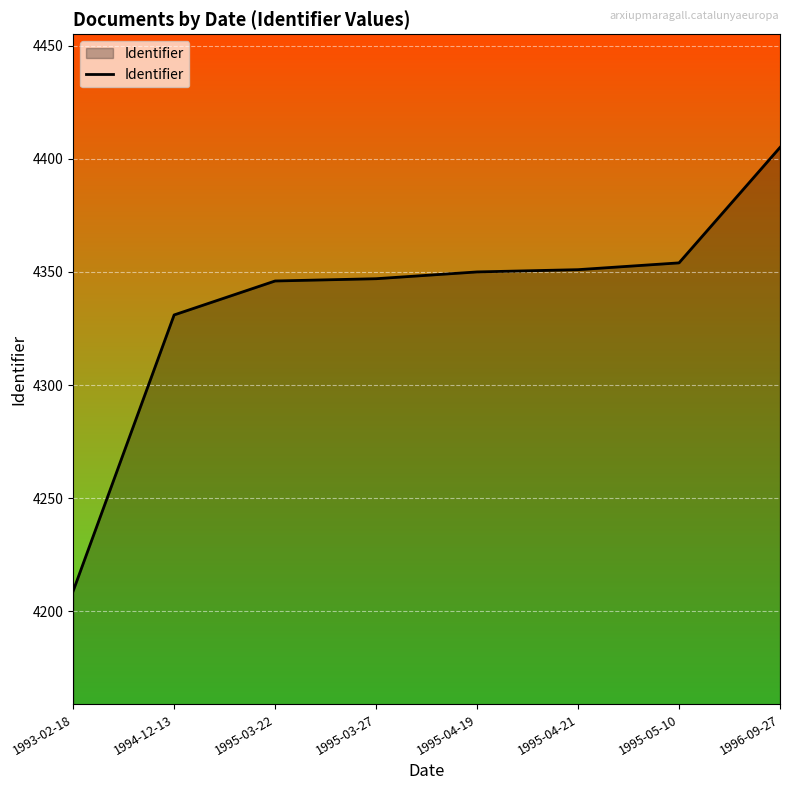

How many series are shown in this chart?

1